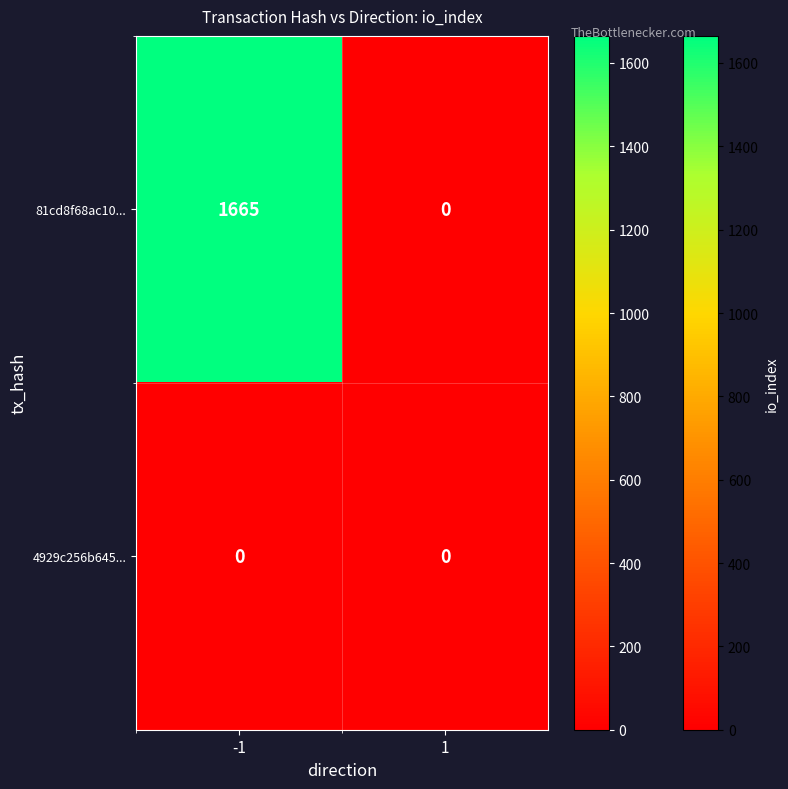

Which series has the largest range (max minus min)?

81cd8f68ac10...